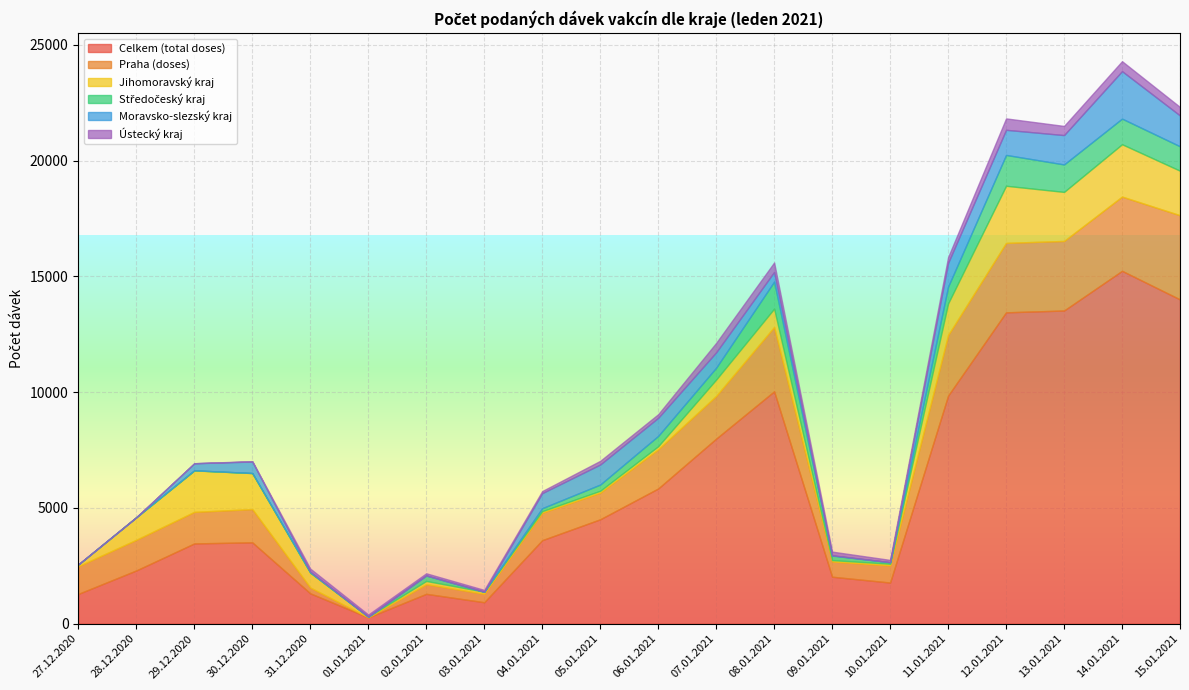

Reading left to right, what are all the values shown in this chart?

Celkem (total doses): 1287	2301	3467	3514	1312	271	1290	927	3607	4509	5839	7992	10036	2029	1777	9849	13448	13526	15240	14005
Praha (doses): 1196	1324	1363	1435	251	3	419	365	1187	1149	1692	1846	2778	658	742	2617	2999	3005	3207	3636
Jihomoravský kraj: 74	975	1791	1558	639	31	138	89	67	83	133	705	793	60	70	1364	2467	2118	2261	1923
Středočeský kraj: 2	0	3	0	18	1	236	0	127	268	445	513	1168	196	66	726	1332	1186	1106	1054
Moravsko-slezský kraj: 3	0	306	497	30	0	0	1	651	866	782	665	418	12	2	1024	1085	1268	2051	1332
Ústecký kraj: 2	1	1	17	129	90	94	77	90	158	156	406	408	158	98	250	493	395	430	366